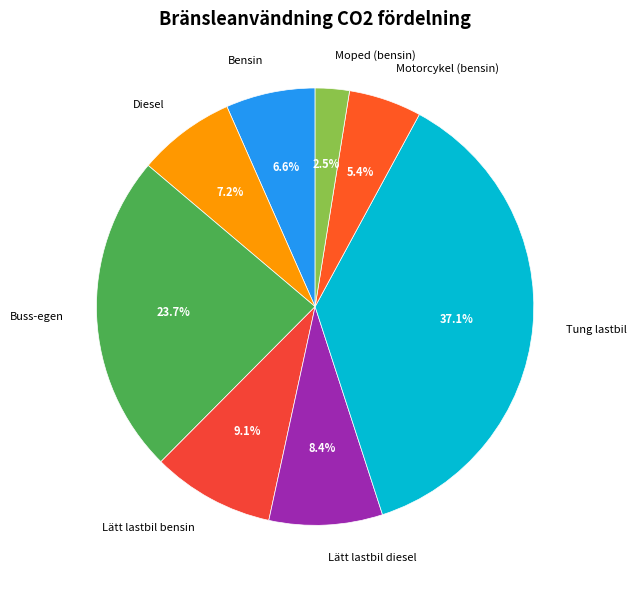

What is the largest slice in the pie chart?

Tung lastbil